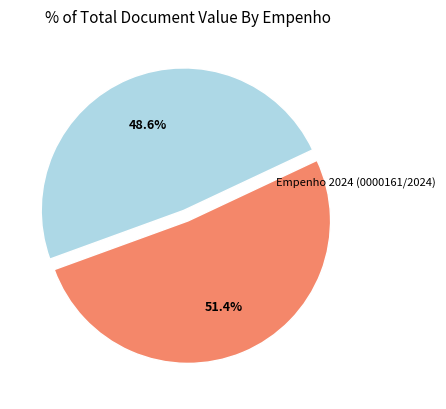

Is there any slice that represents more than half of the pie?

Yes